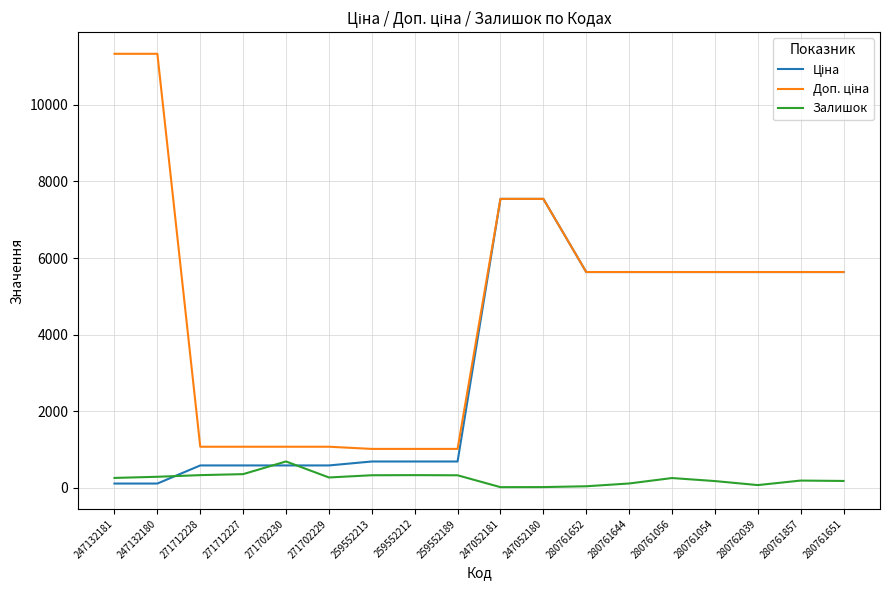

The value of Залишок at 271712227 is 359.0. True or false?

True